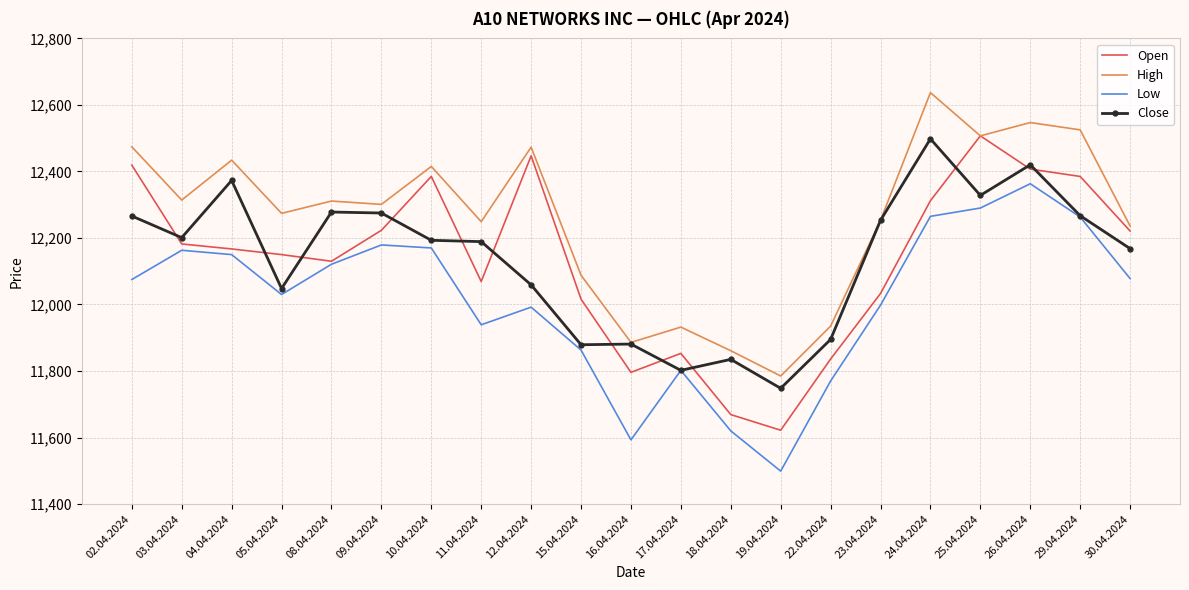

The Low series shows 12290 at 25.04.2024. True or false?

True